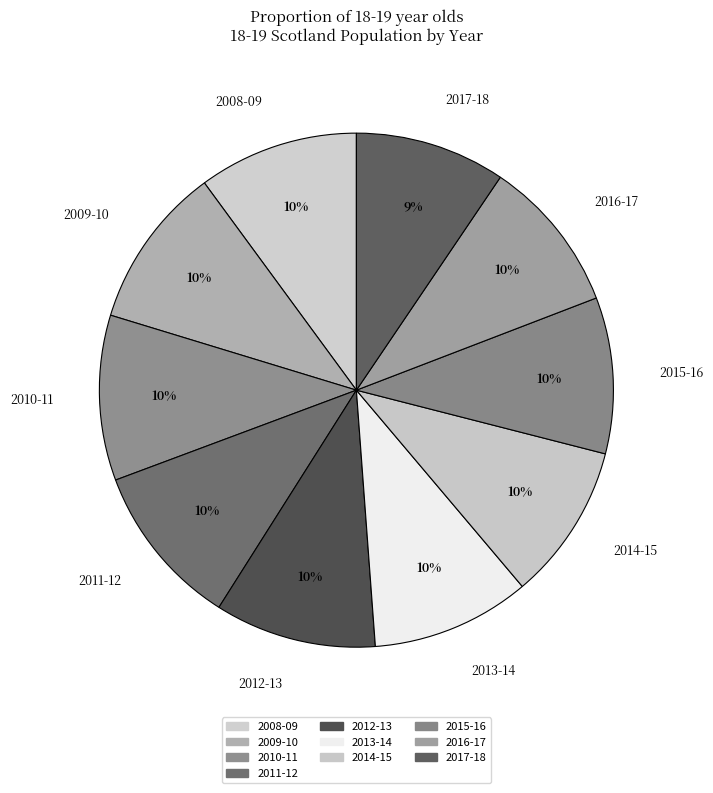

Count the number of slices in the pie.

10